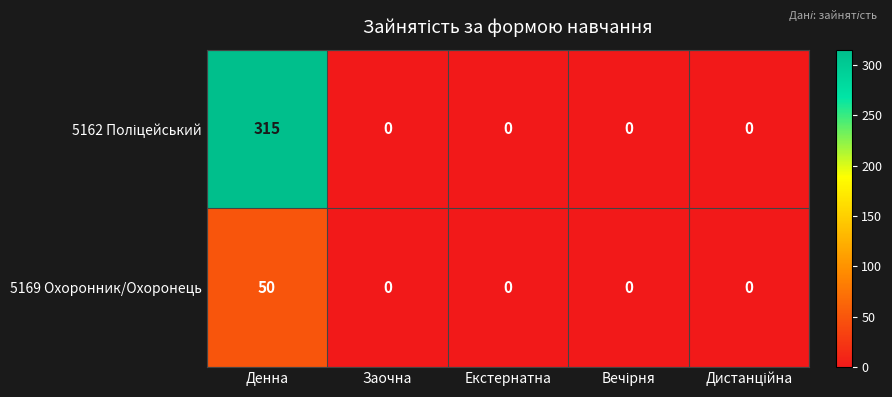

What is the average value of the 5169 Охоронник/Охоронець series?

10